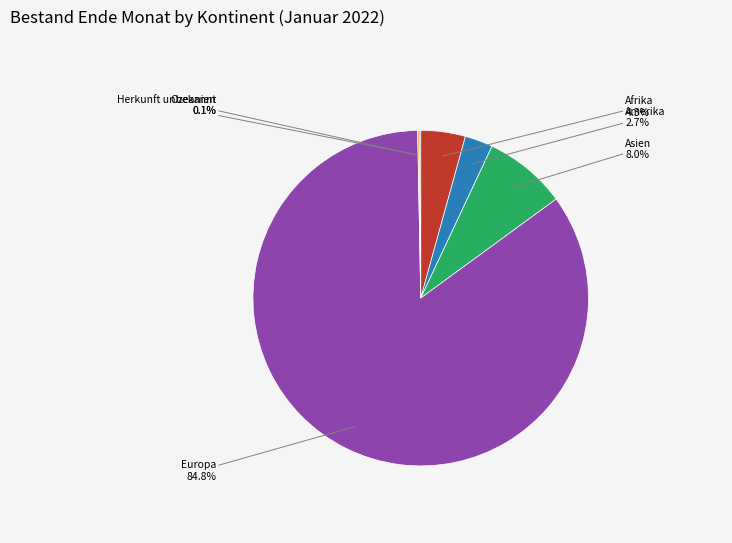

To the nearest percent, what percentage of the pie is Afrika?

4%